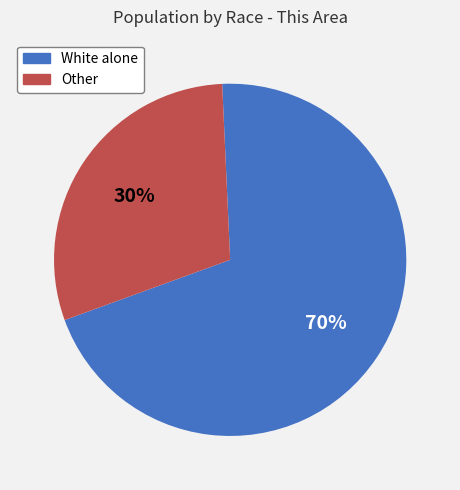

To the nearest percent, what is the average slice percentage?

50%